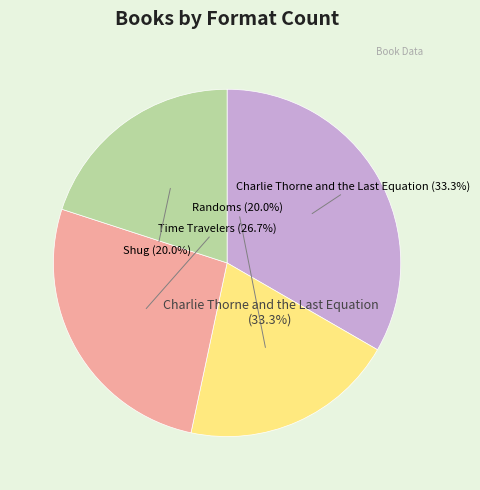

What is the largest slice in the pie chart?

Charlie Thorne and the Last Equation